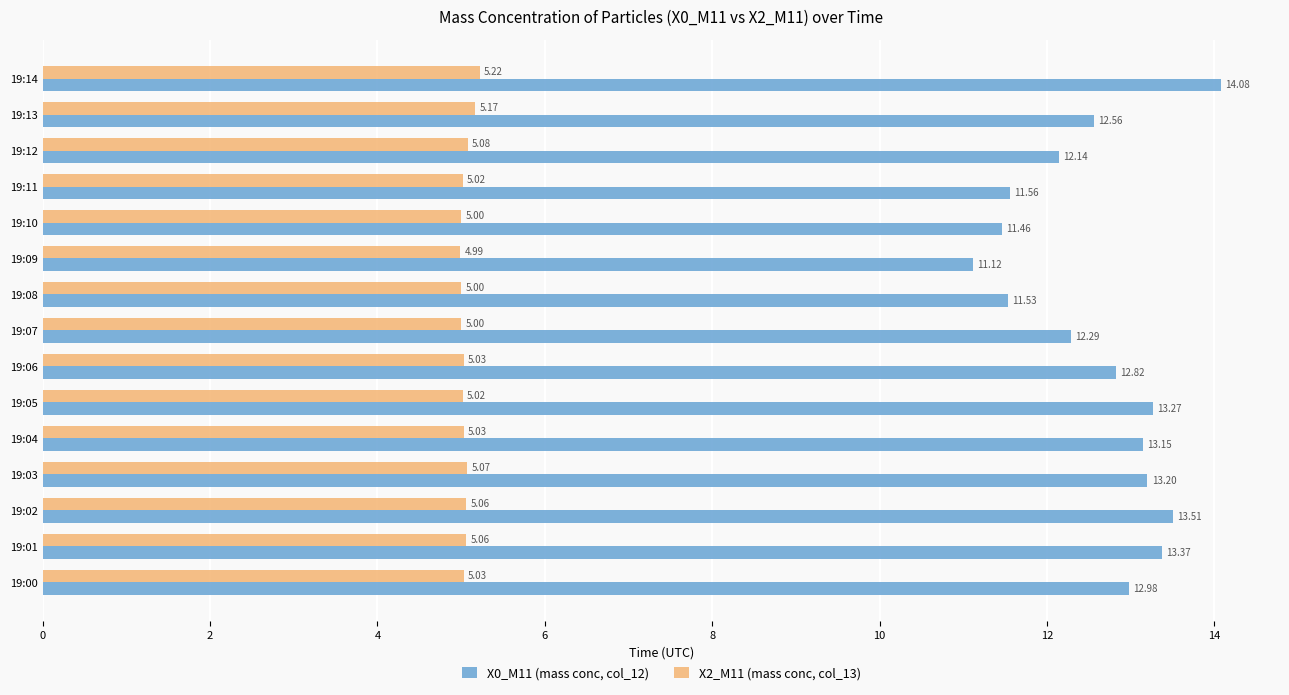

Which series has the largest total across all categories?

X0_M11 (mass conc, col_12)